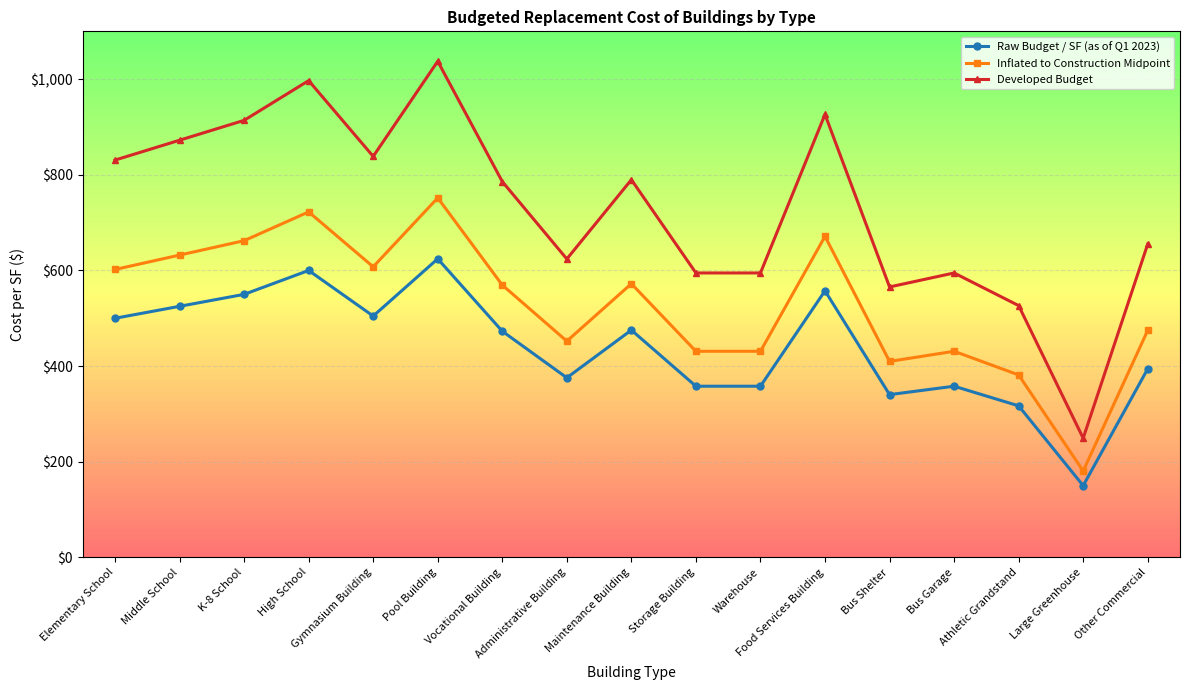

True or false: Raw Budget / SF (as of Q1 2023) and Inflated to Construction Midpoint cross at least once.

False